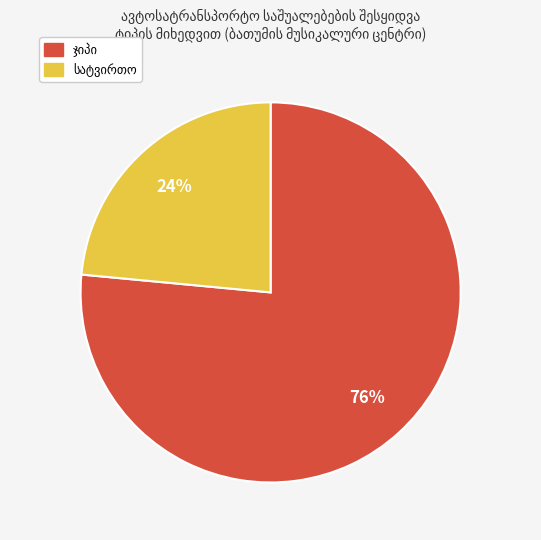

Does any single category account for the majority?

Yes